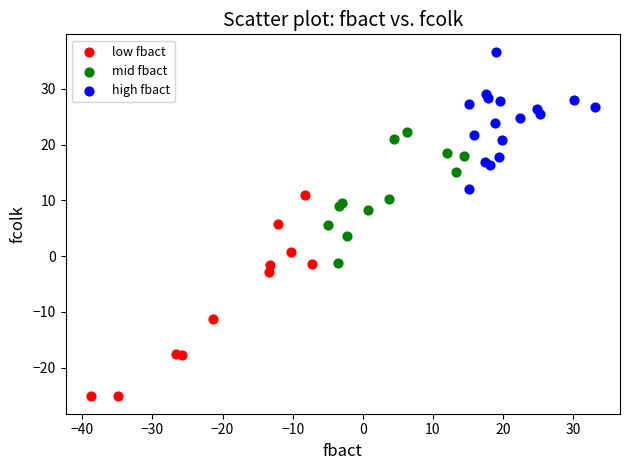

Which series contains the highest Y value?

high fbact